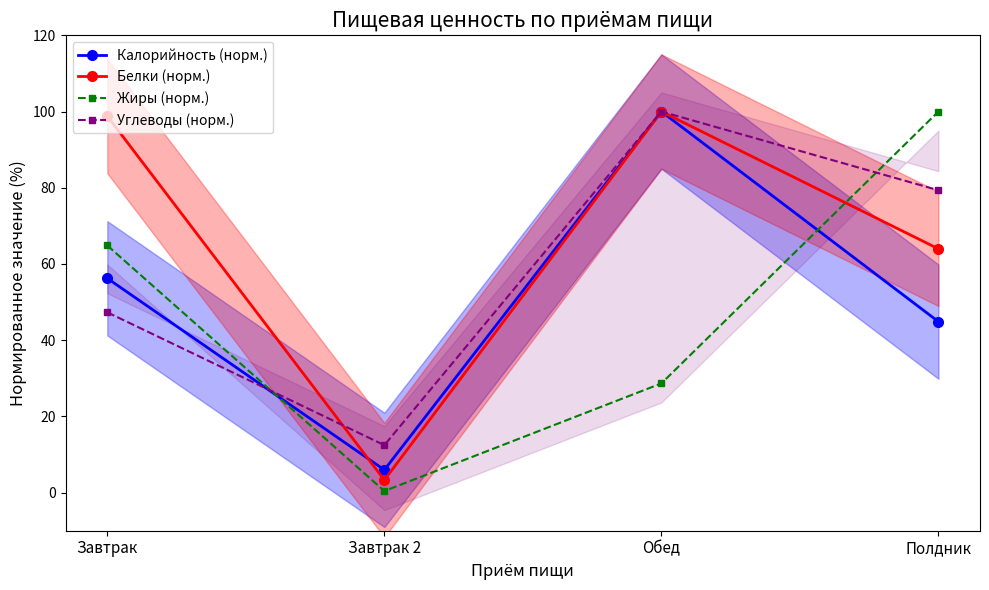

What is the difference between the second highest and second lowest values in the Жиры (норм.) series?

36.2